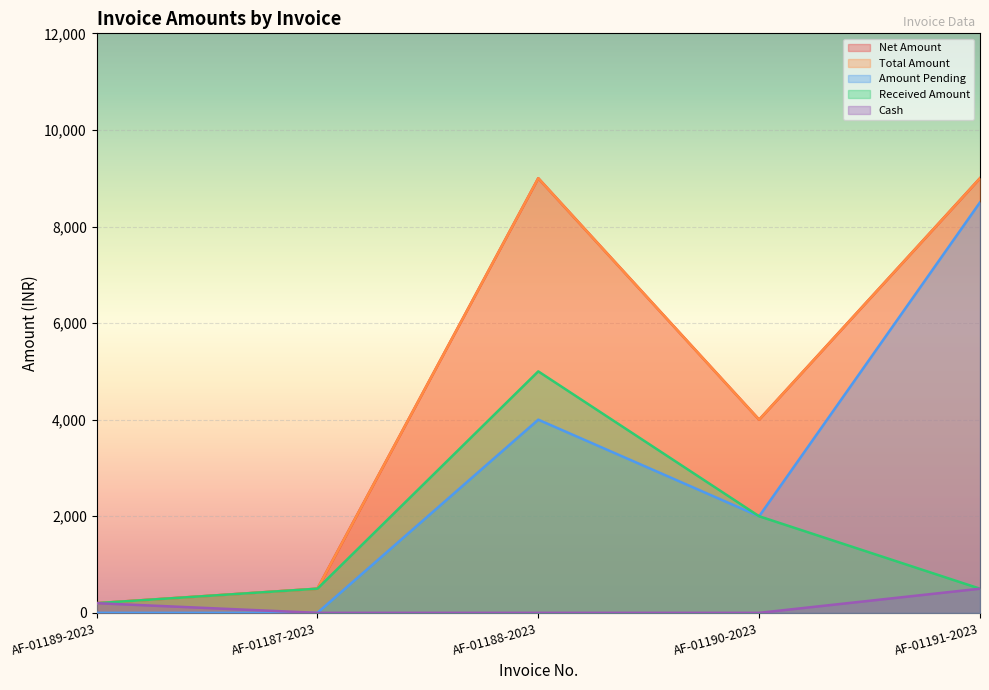

At which label is Net Amount closest to 4600?

AF-01190-2023